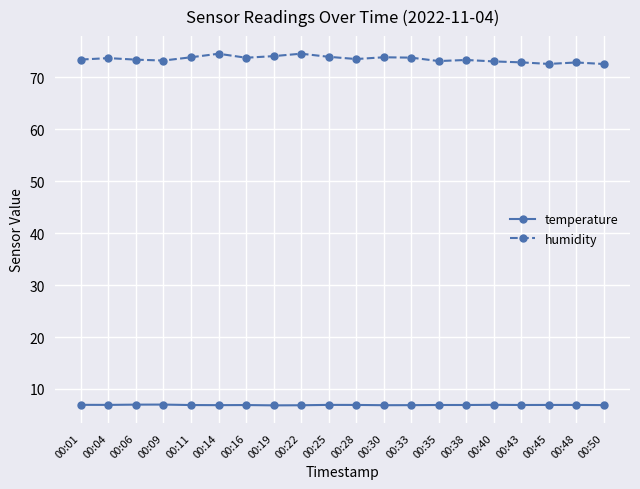

What is the highest value of the humidity series?

74.6